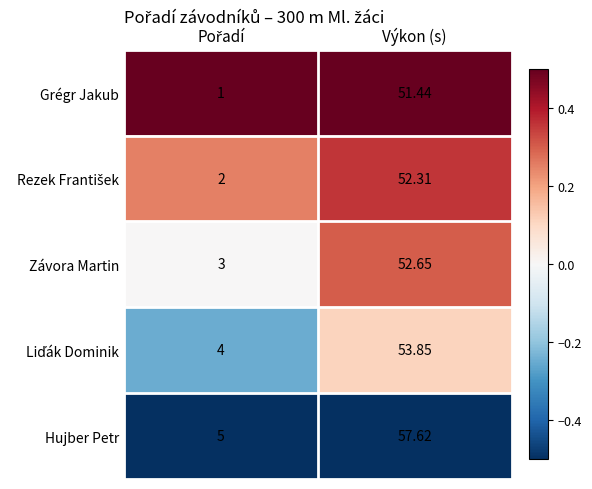

Which category has the highest value across all series?

Výkon (s)